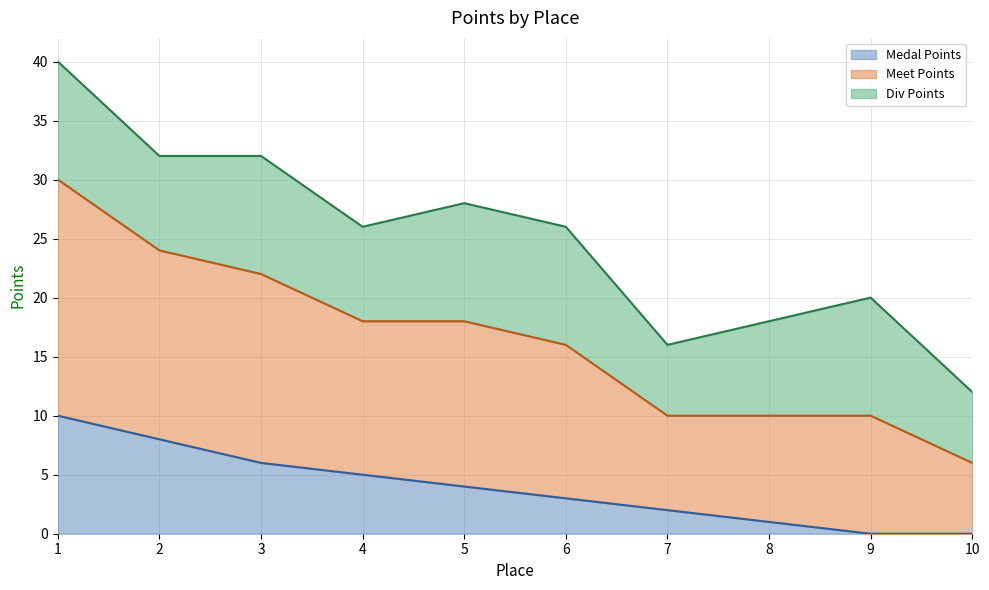

The Medal Points series shows 3 at 4. True or false?

False